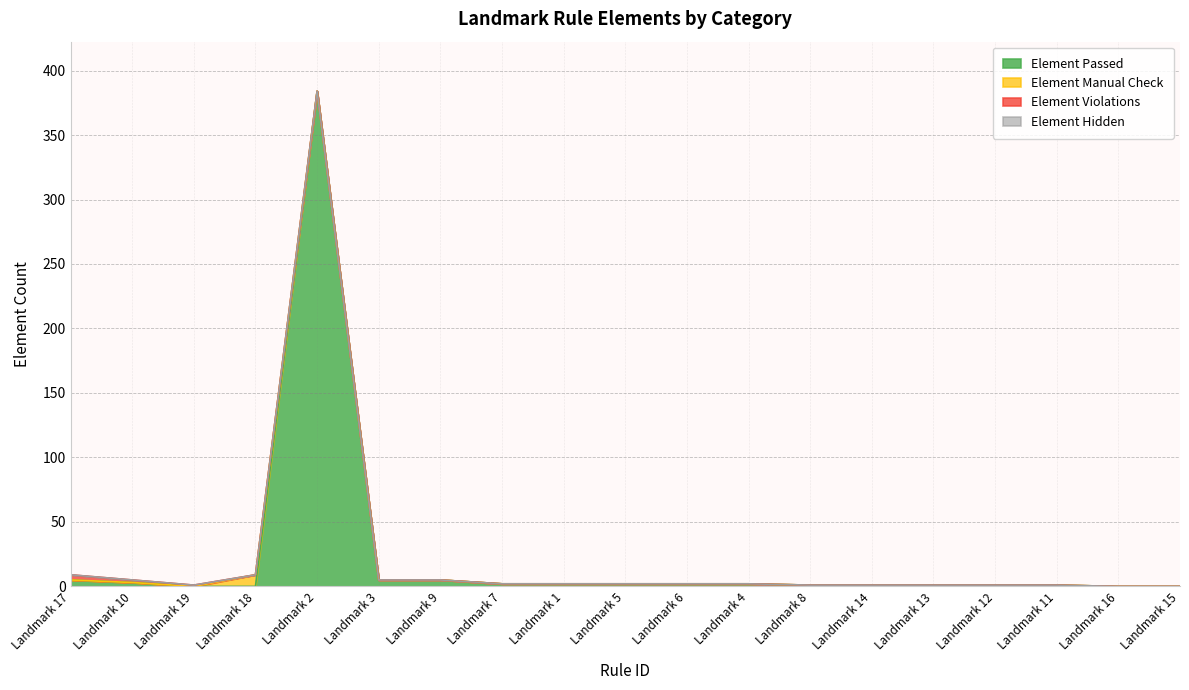

How many data points in Element Violations are above 0?

3